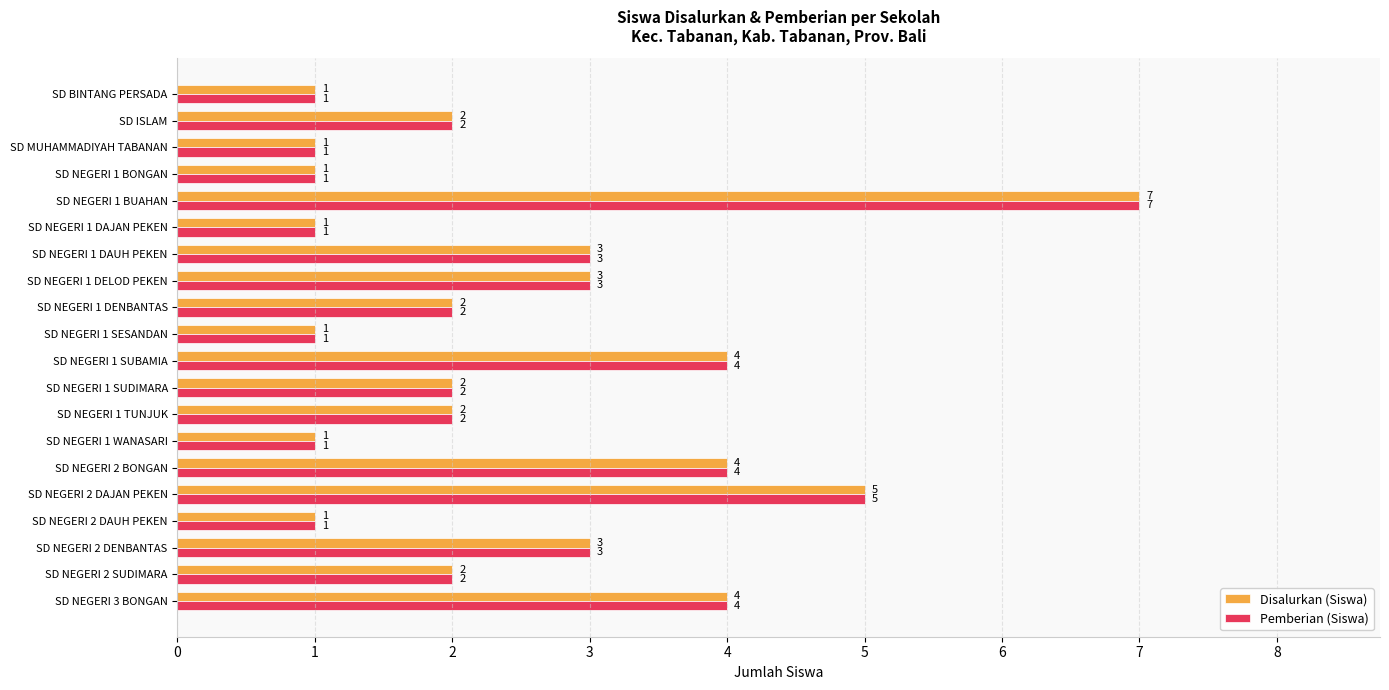

What is the maximum value for Disalurkan (Siswa)?

7